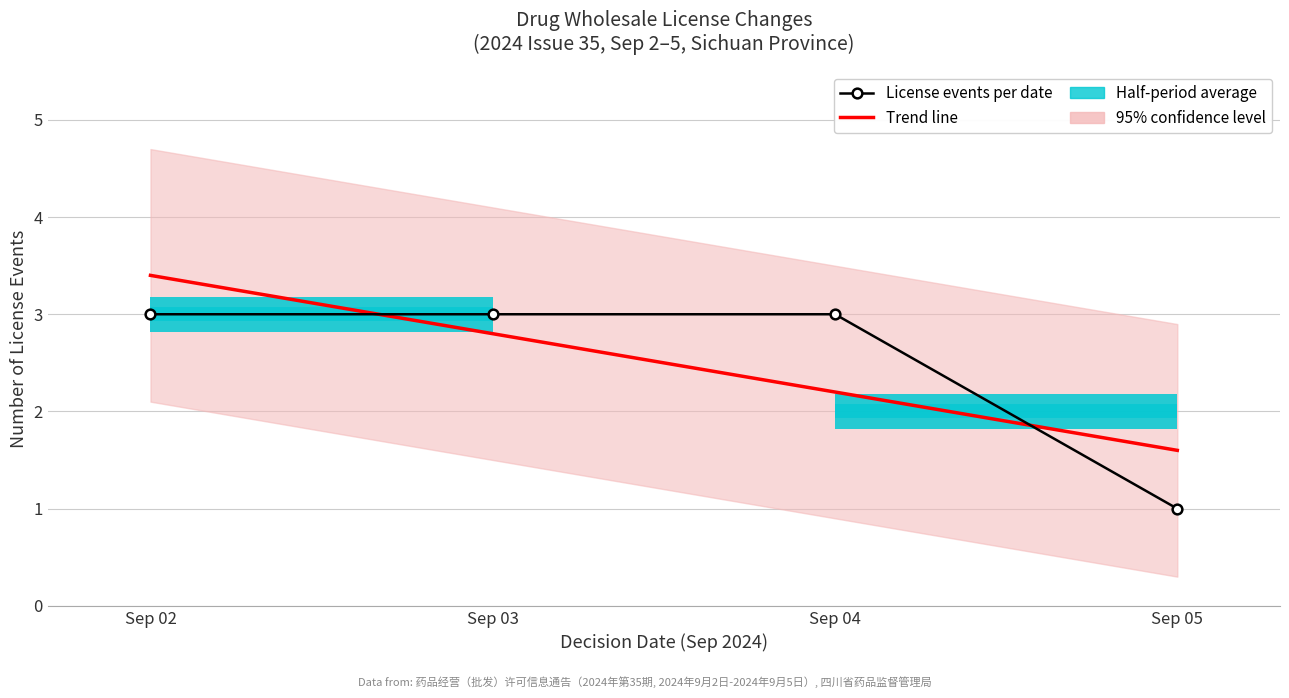

True or false: there are more than 2 points higher than both neighbors.

False